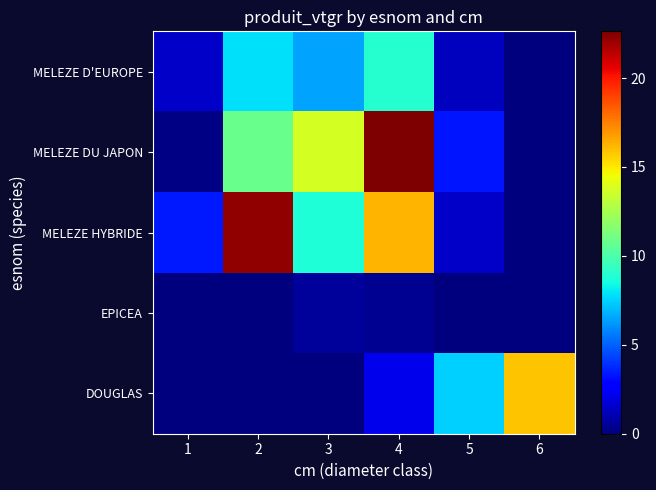

Reading right to left, transcribe all the data shown in this chart.

MELEZE D'EUROPE: 6=0.0	5=1.3	4=9.0	3=6.5	2=7.9	1=1.5
MELEZE DU JAPON: 6=0.0	5=3.3	4=22.6	3=13.7	2=10.8	1=0.1
MELEZE HYBRIDE: 6=0.0	5=1.5	4=16.3	3=8.8	2=22.2	1=3.4
EPICEA: 6=0.0	5=0.0	4=0.4	3=0.6	2=0.0	1=0.0
DOUGLAS: 6=15.9	5=7.5	4=2.2	3=0.0	2=0.0	1=0.0